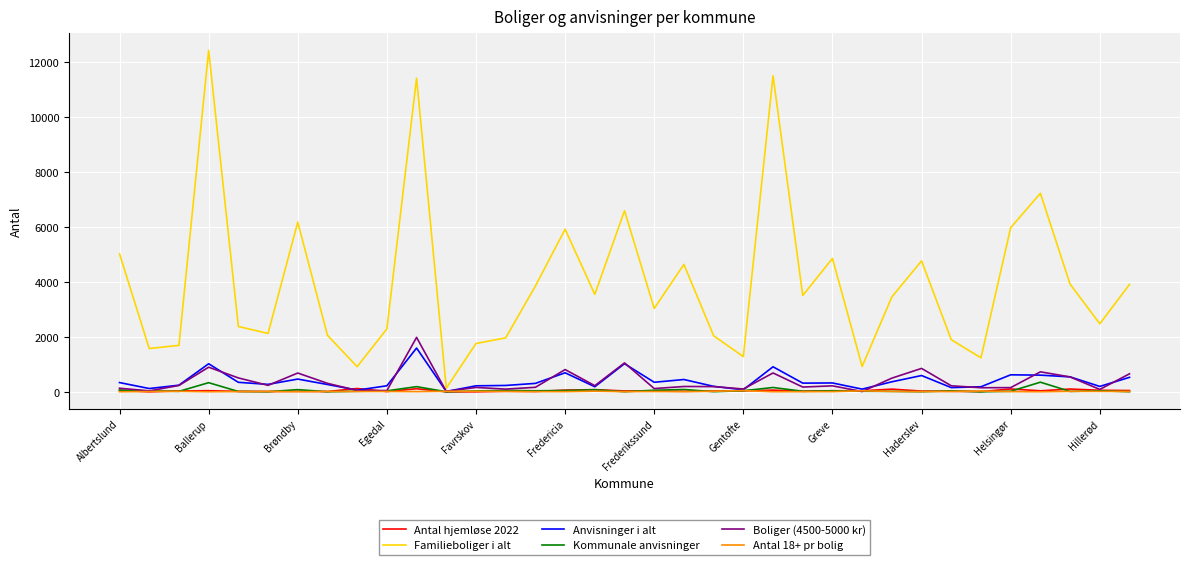

Which series has the widest spread of values?

Familieboliger i alt